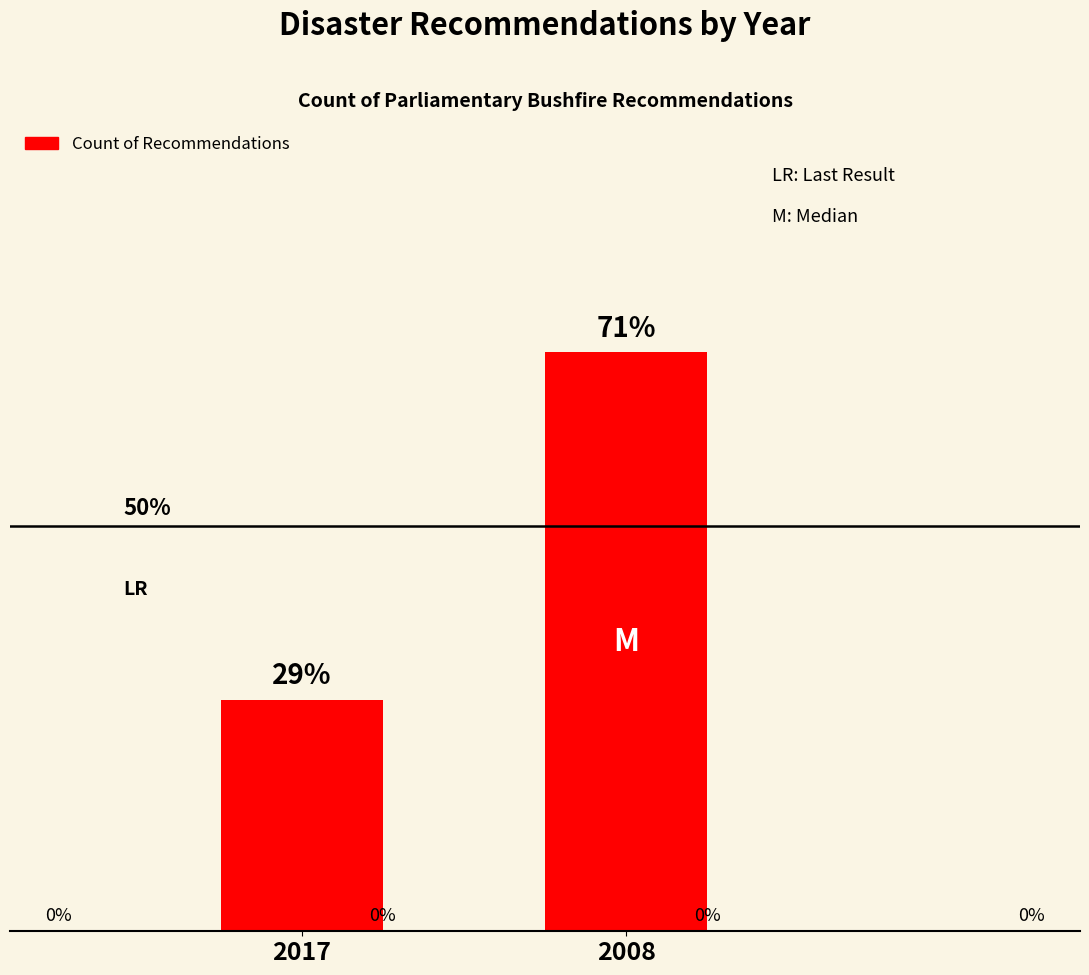

Does the chart contain any negative values?

No